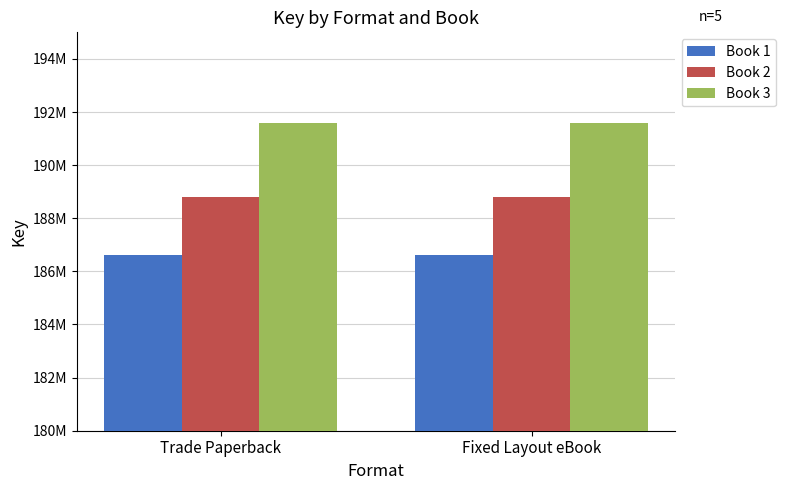

Are the bars horizontal?

No